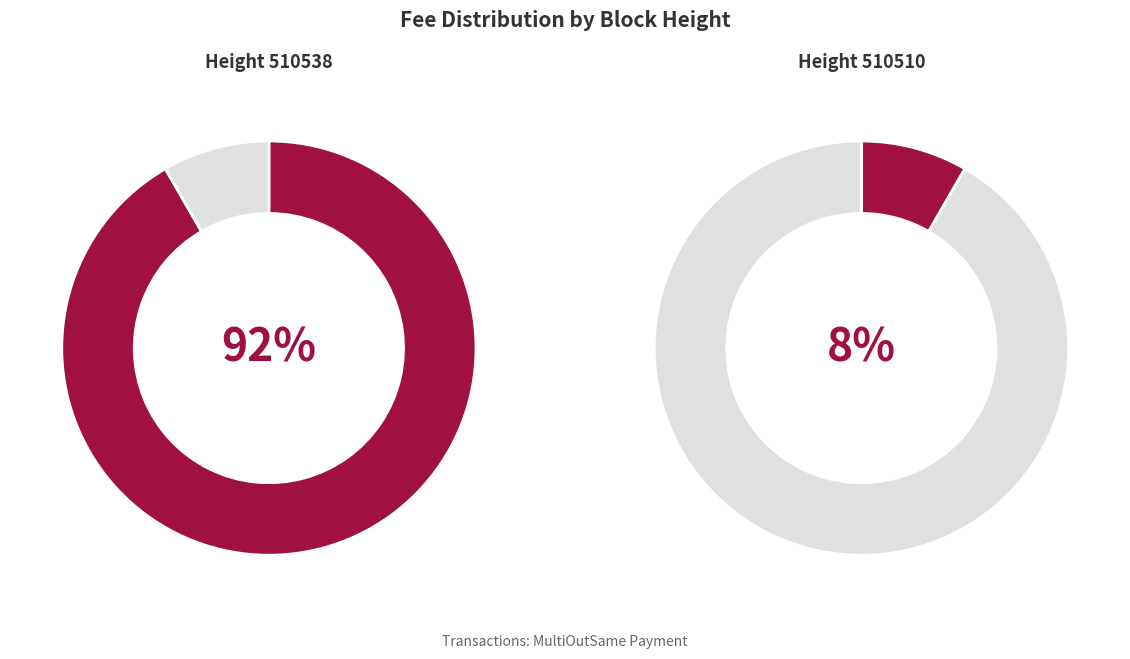

To the nearest percent, what portion does 510510 represent?

8%